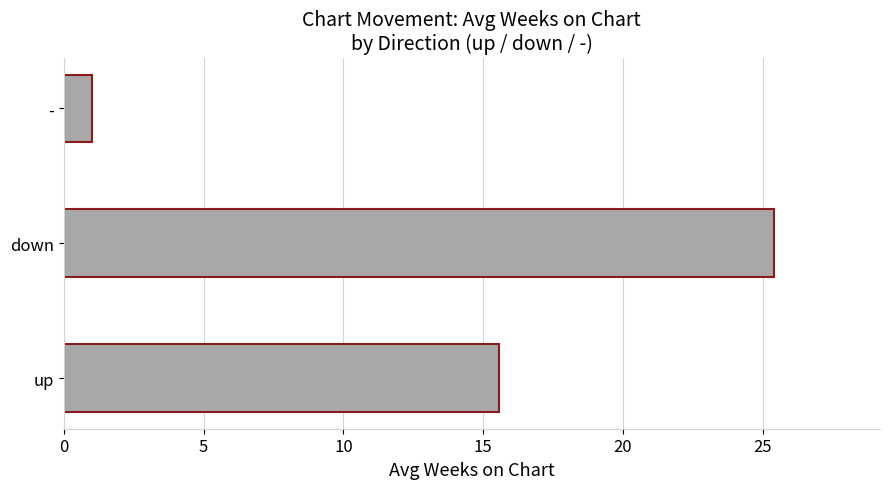

What is the change in value from up to -?

-14.6